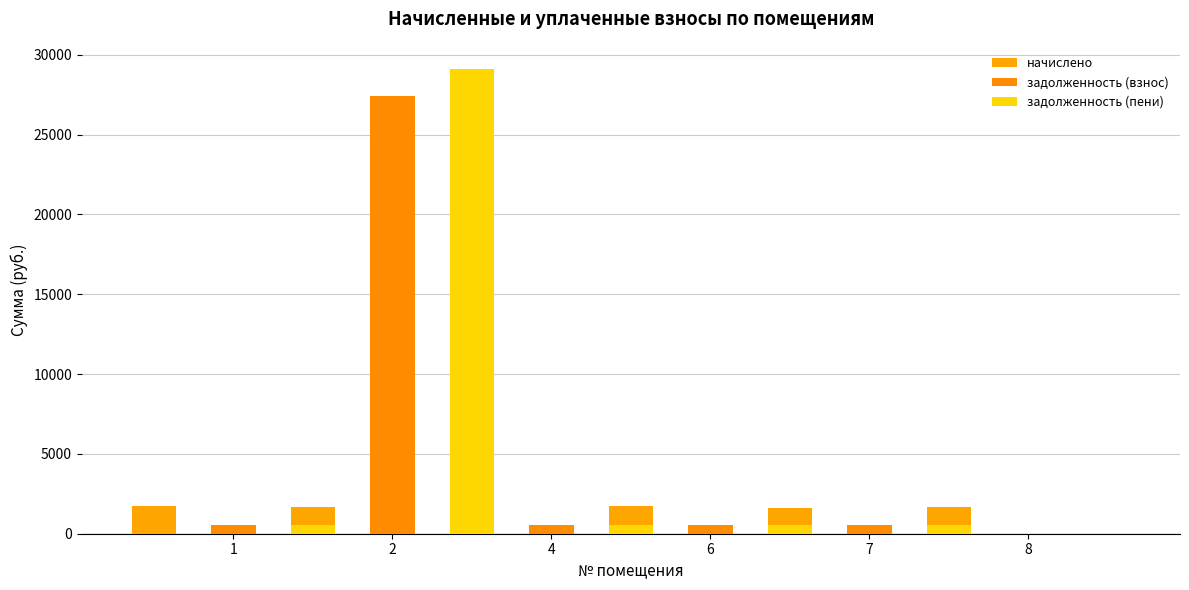

The value of начислено at 7 is 2328.6. True or false?

False